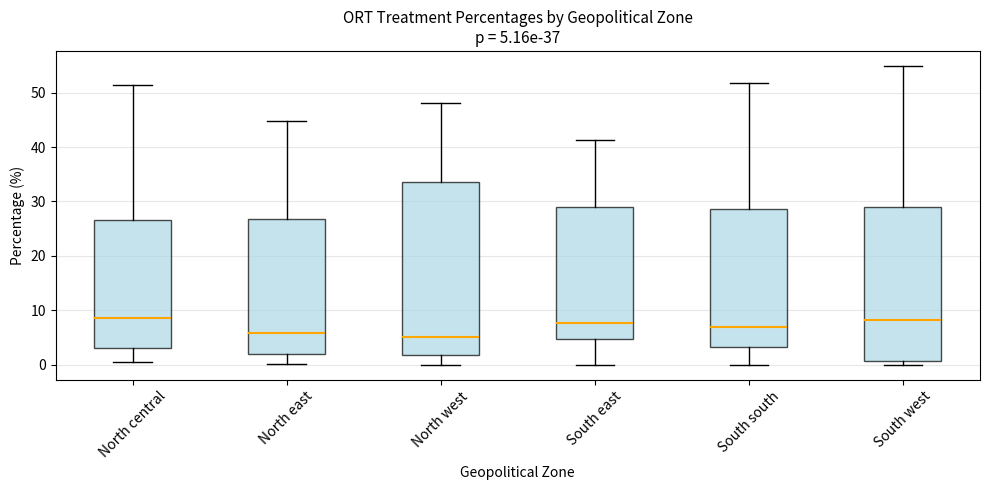

Comparing the boxes themselves (not the whiskers), which one is the tallest?

North west